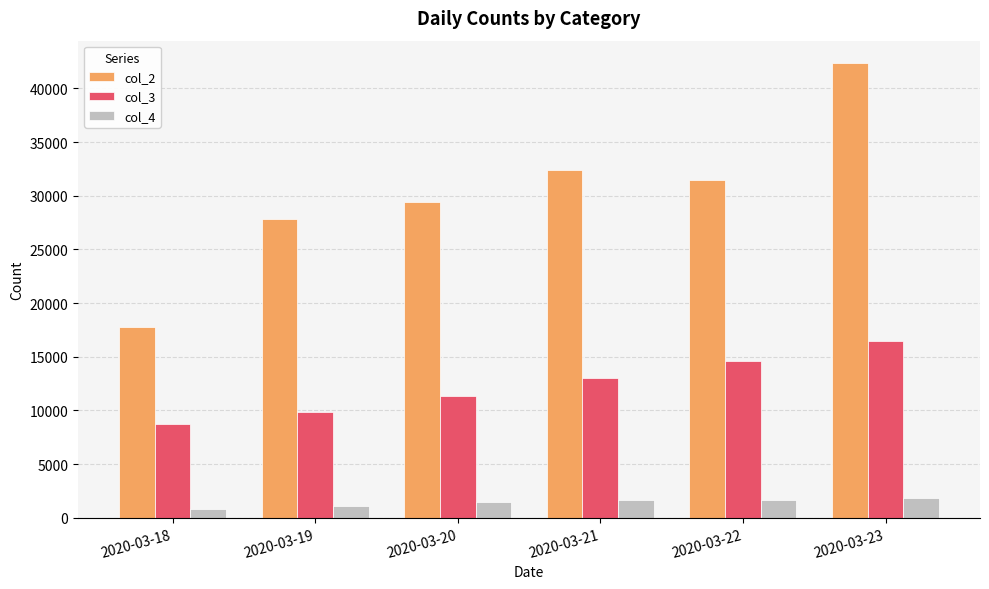

How many values in the col_4 series are below 1659?

3